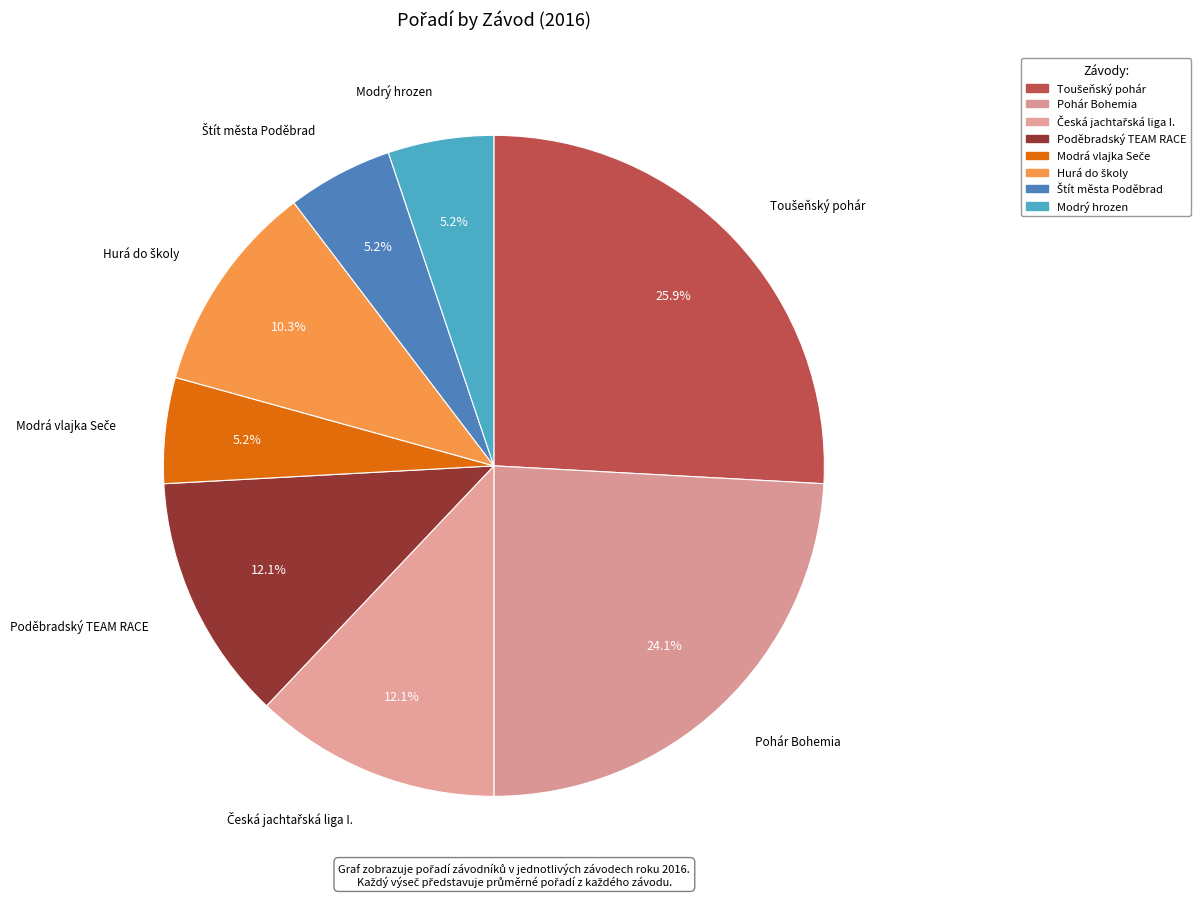

Is it true that Štít města Poděbrad is 5% of the pie?

True